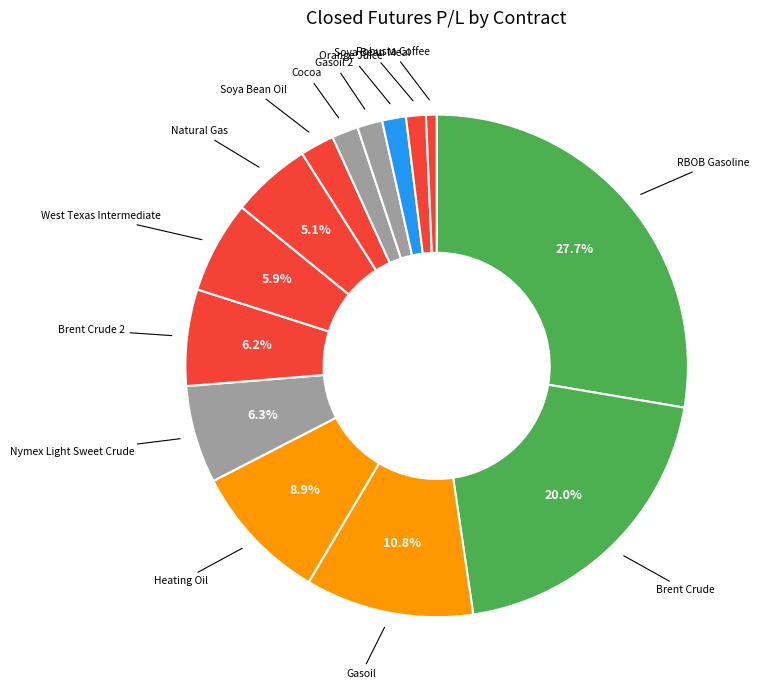

Is there a majority slice in this chart?

No